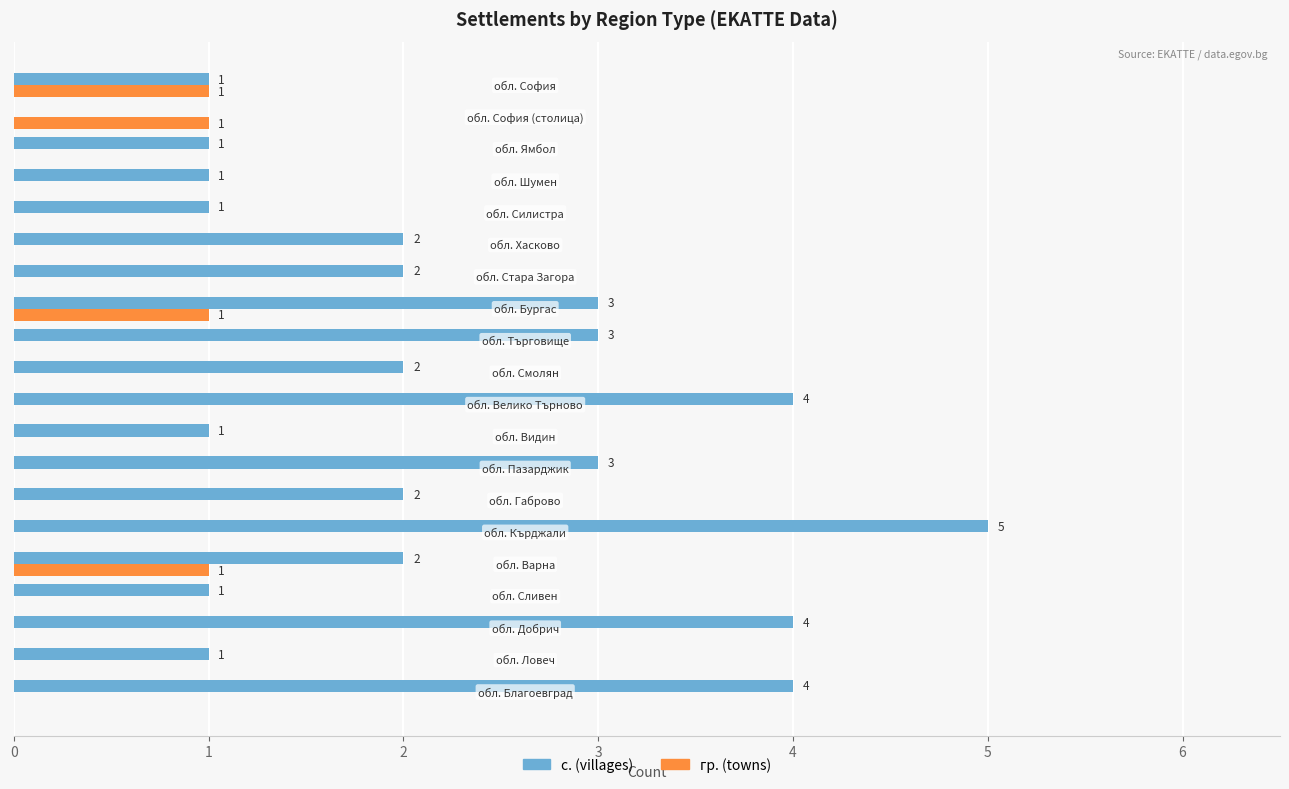

What is the sum of all гр. (towns) values?

4